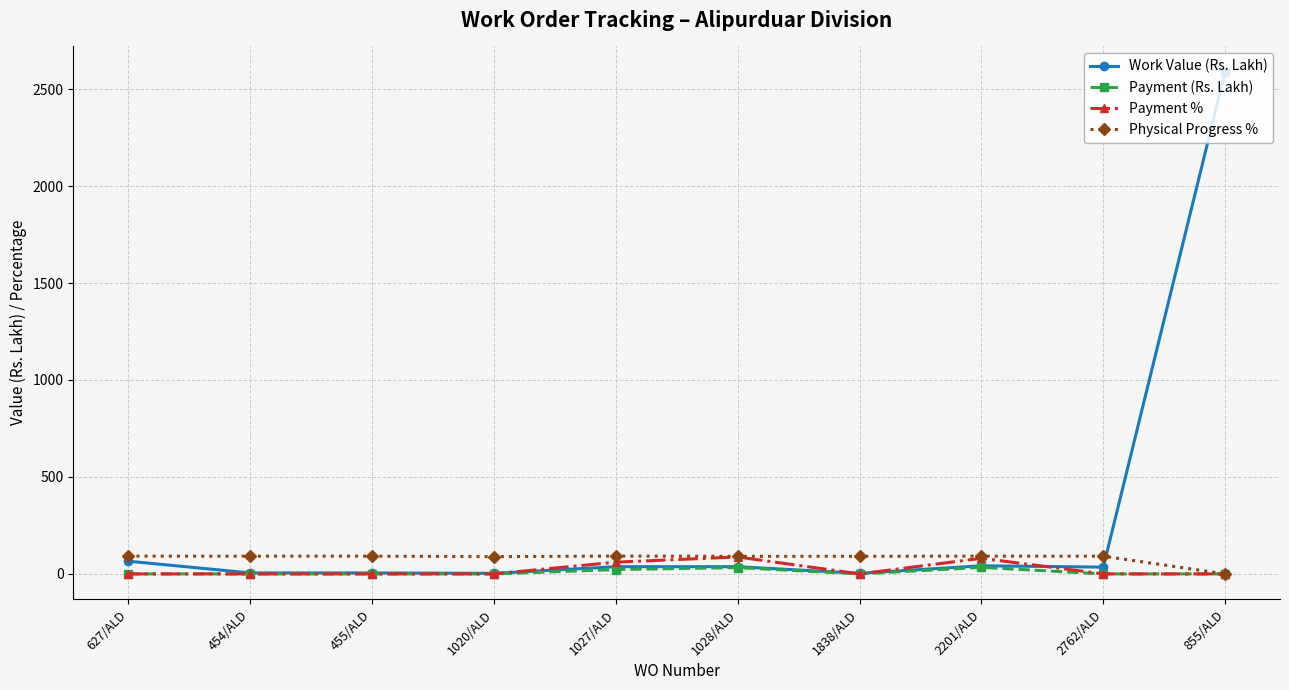

True or false: Payment % has more than 1 interior local peaks.

True